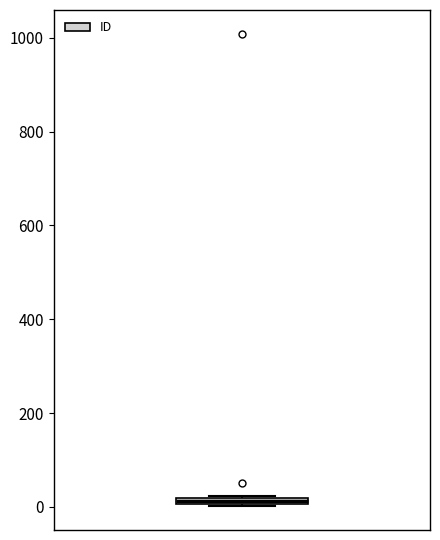

Where is the lower edge of the box on the y-axis? The values are not printed on the chart, so give them approximately, as read against the axis.

0